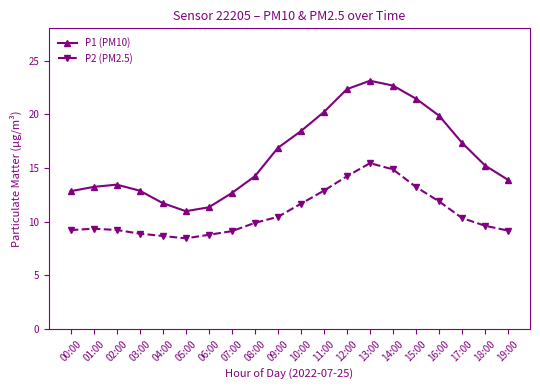

What is the maximum value shown in the chart?

23.1